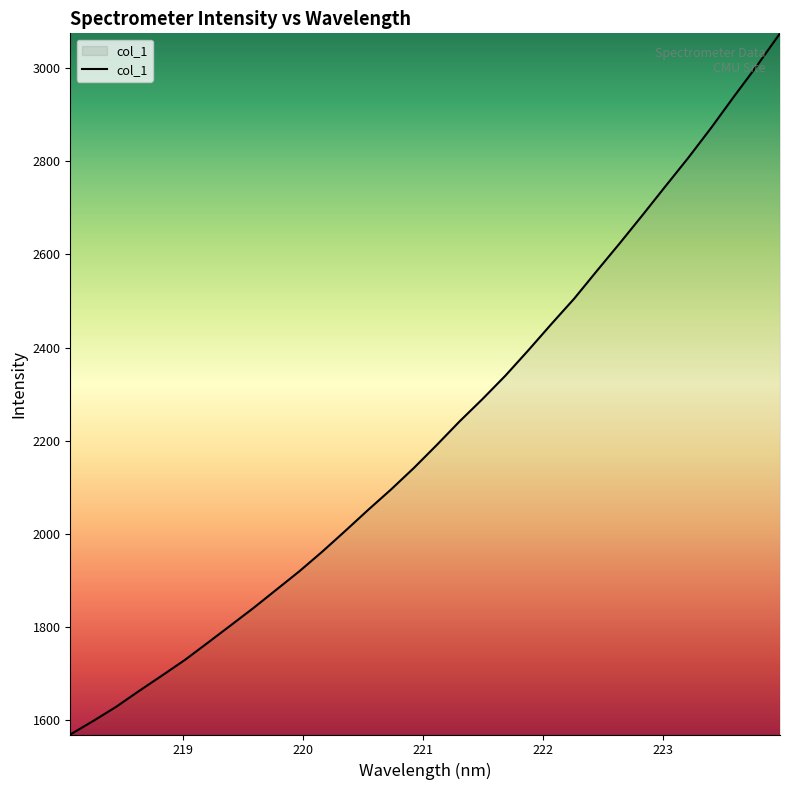

What is the maximum value shown in the chart?

3074.3